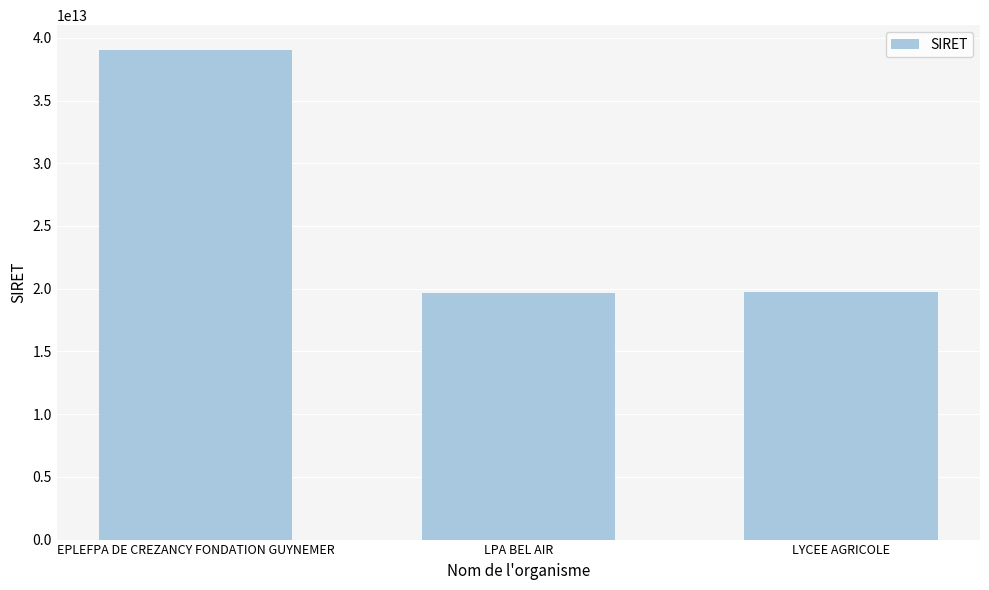

What is the average value?

26168835200013